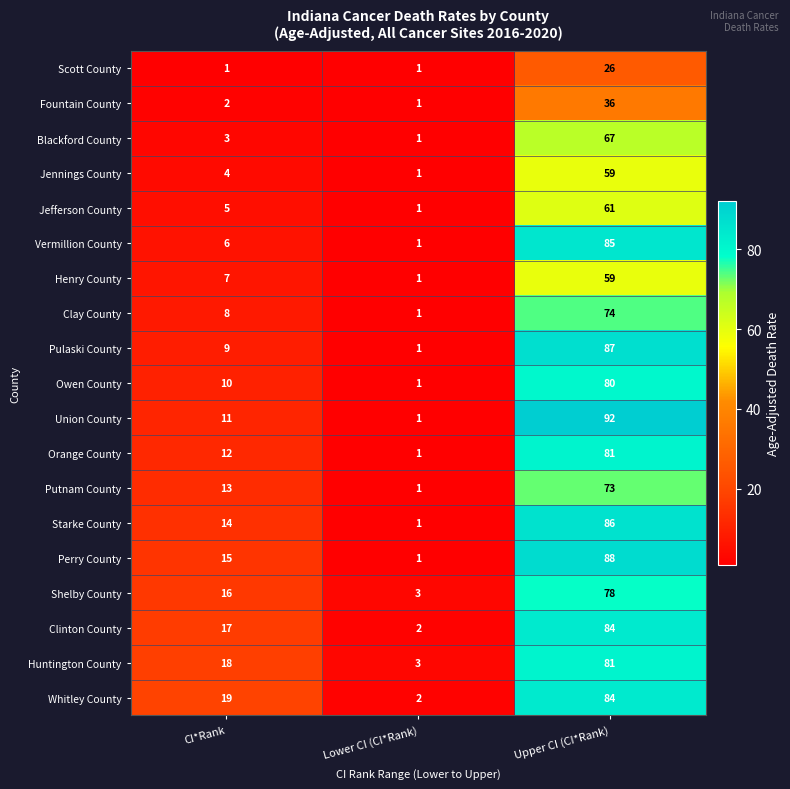

How many distinct data groups are displayed?

19